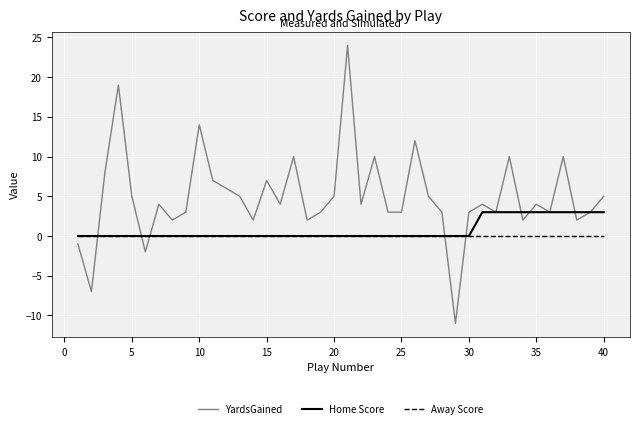

What is the minimum value for YardsGained?

-11